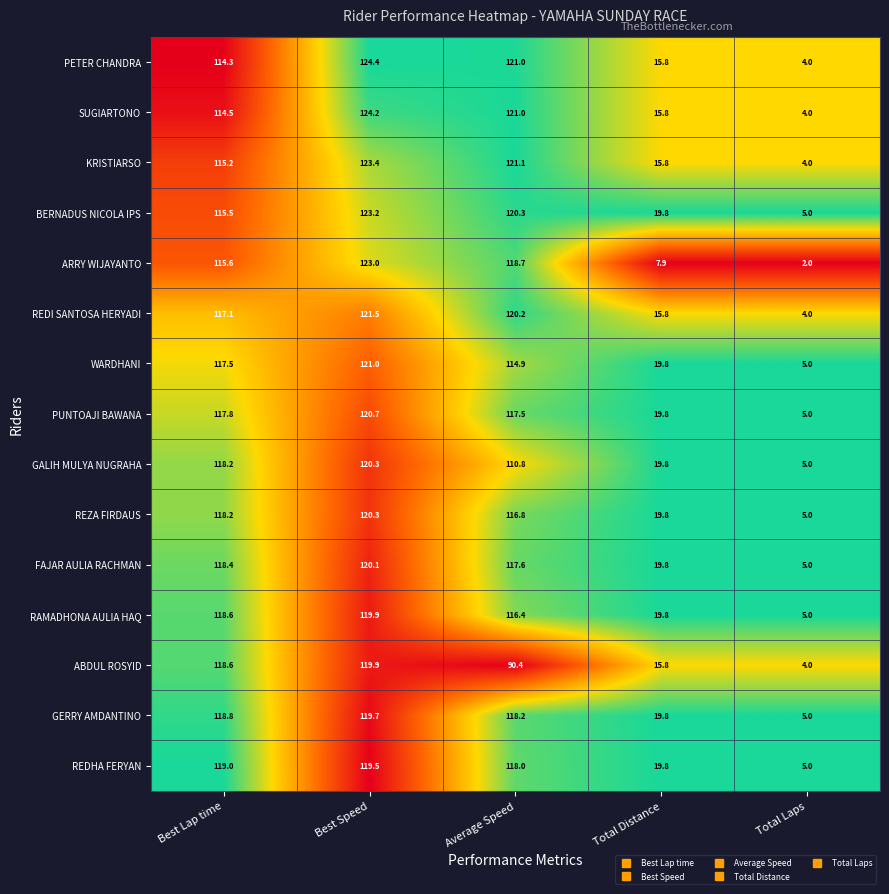

At which label does ARRY WIJAYANTO first exceed 115?

Best Lap time